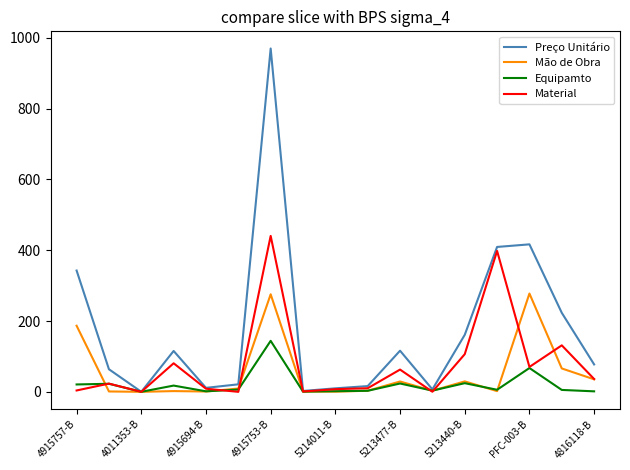

What is the maximum value for Mão de Obra?

277.8